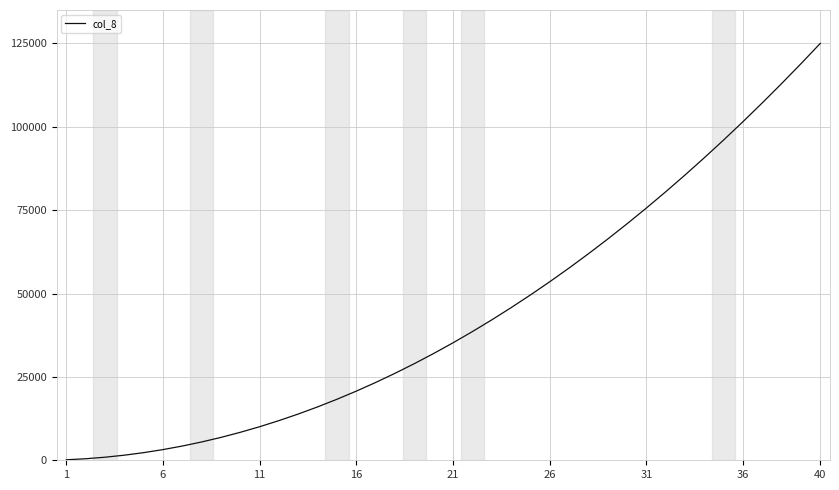

What is the difference between the maximum and minimum values?

124847.6